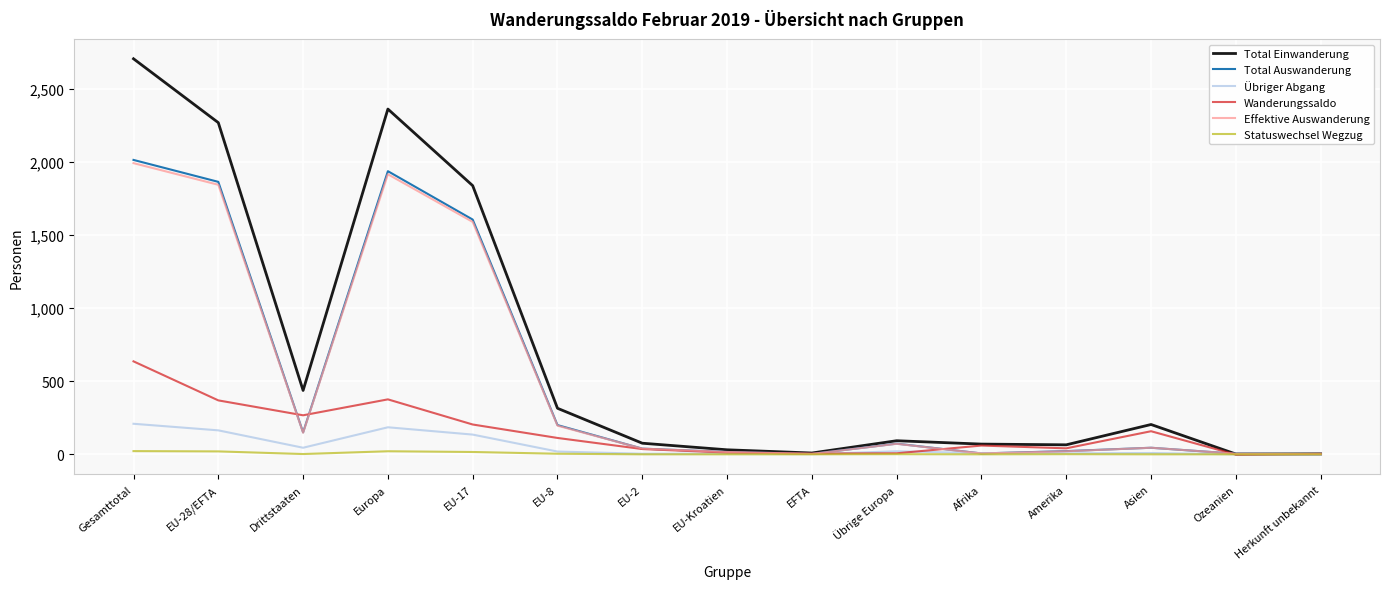

The value of Effektive Auswanderung at Übrige Europa is 72. True or false?

True